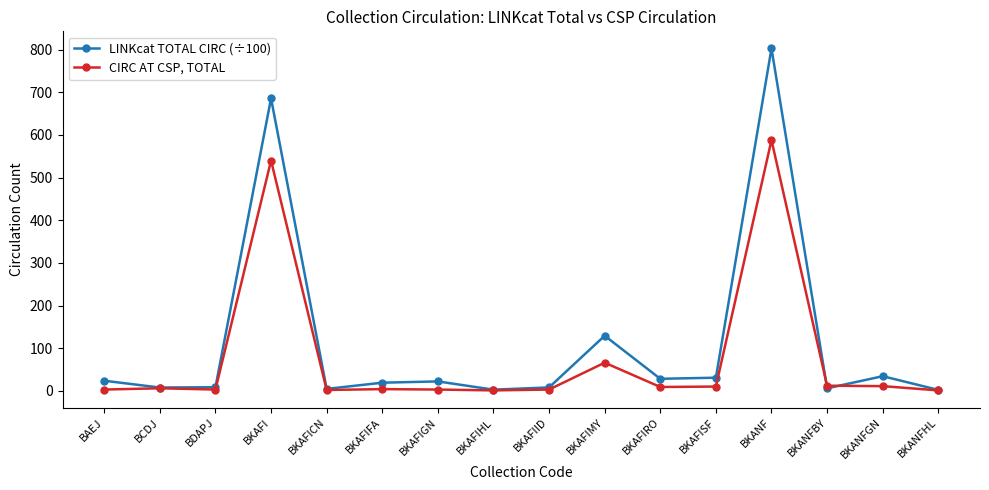

The CIRC AT CSP, TOTAL series shows 66.0 at BKAFIMY. True or false?

True